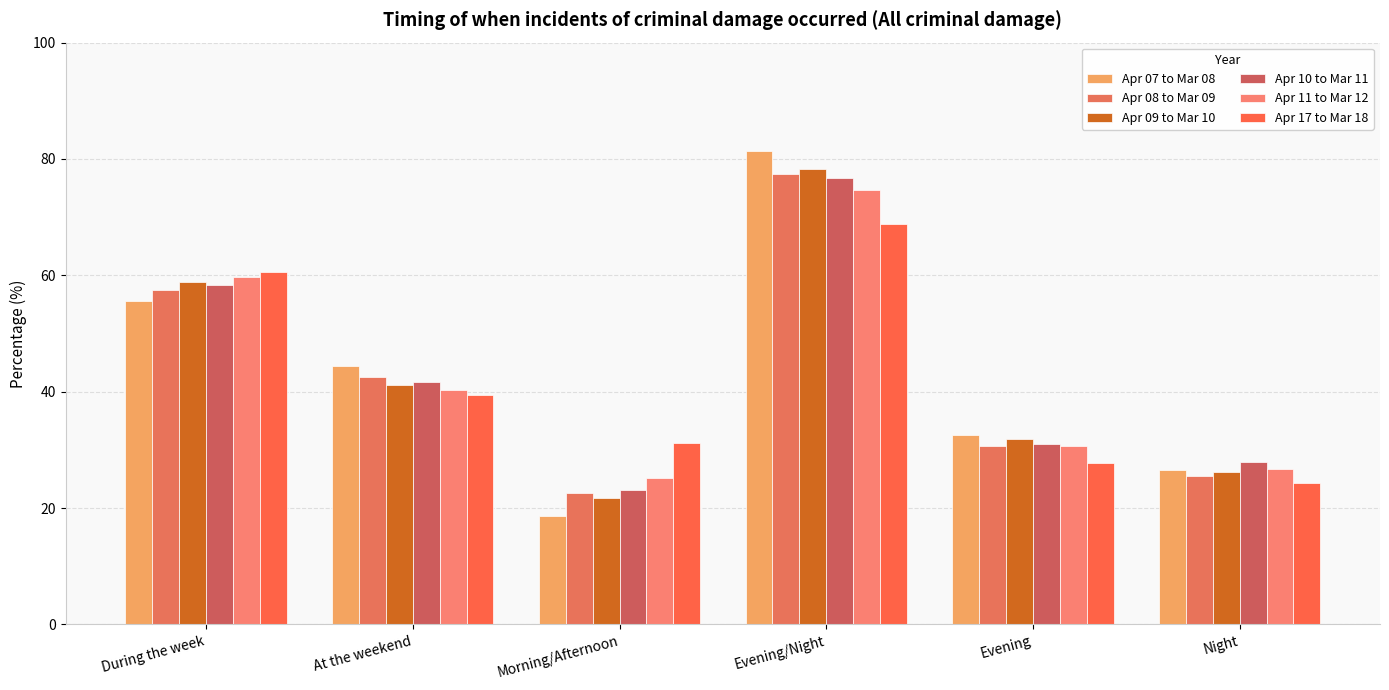

What position from the left is Evening/Night?

4